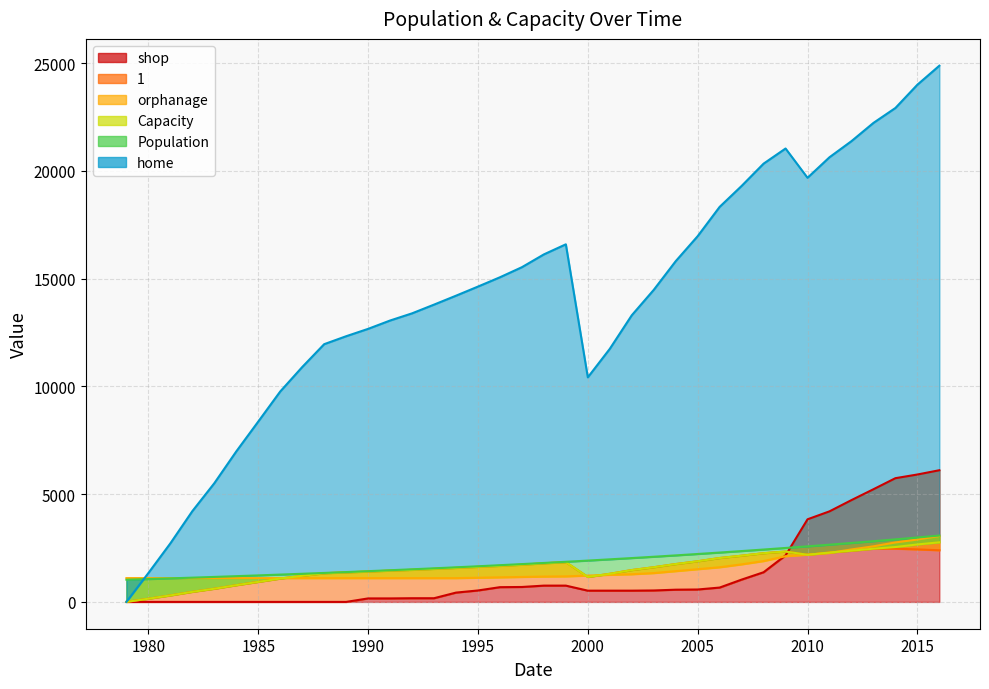

In home, how many points are higher than both neighbors (excluding endpoints)?

2